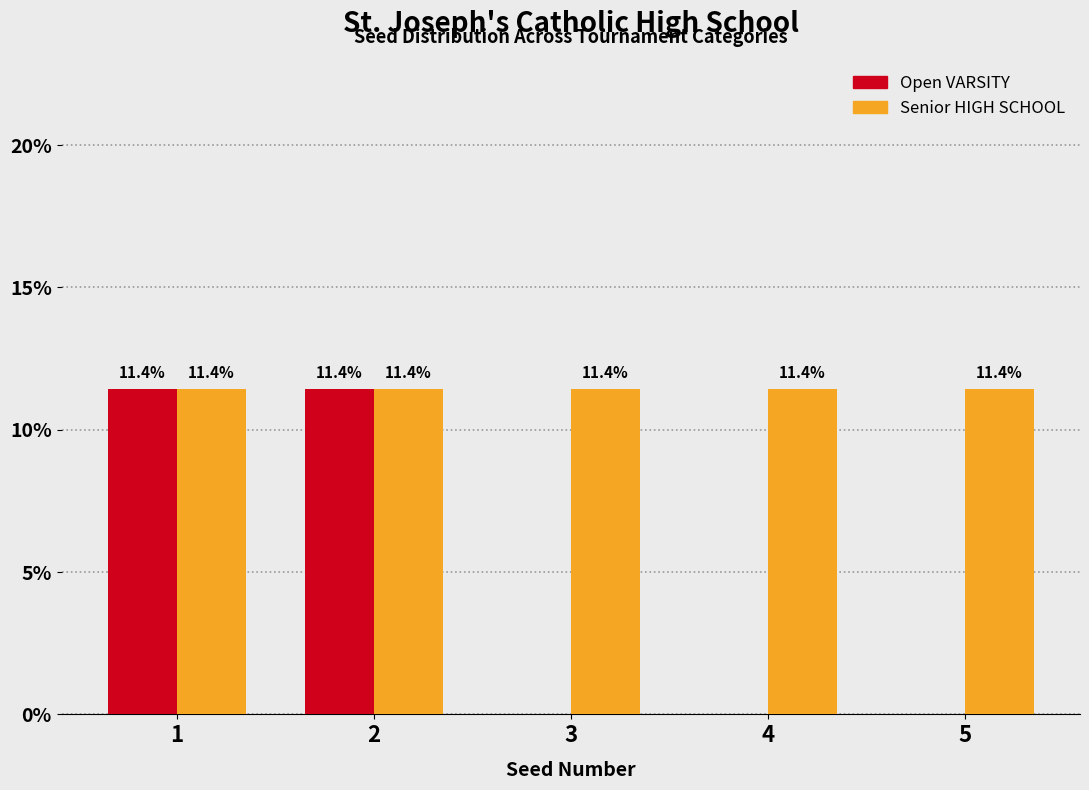

Reading left to right, extract all data points from this chart.

Open VARSITY: 1=11.4	2=11.4	3=0.0	4=0.0	5=0.0
Senior HIGH SCHOOL: 1=11.4	2=11.4	3=11.4	4=11.4	5=11.4